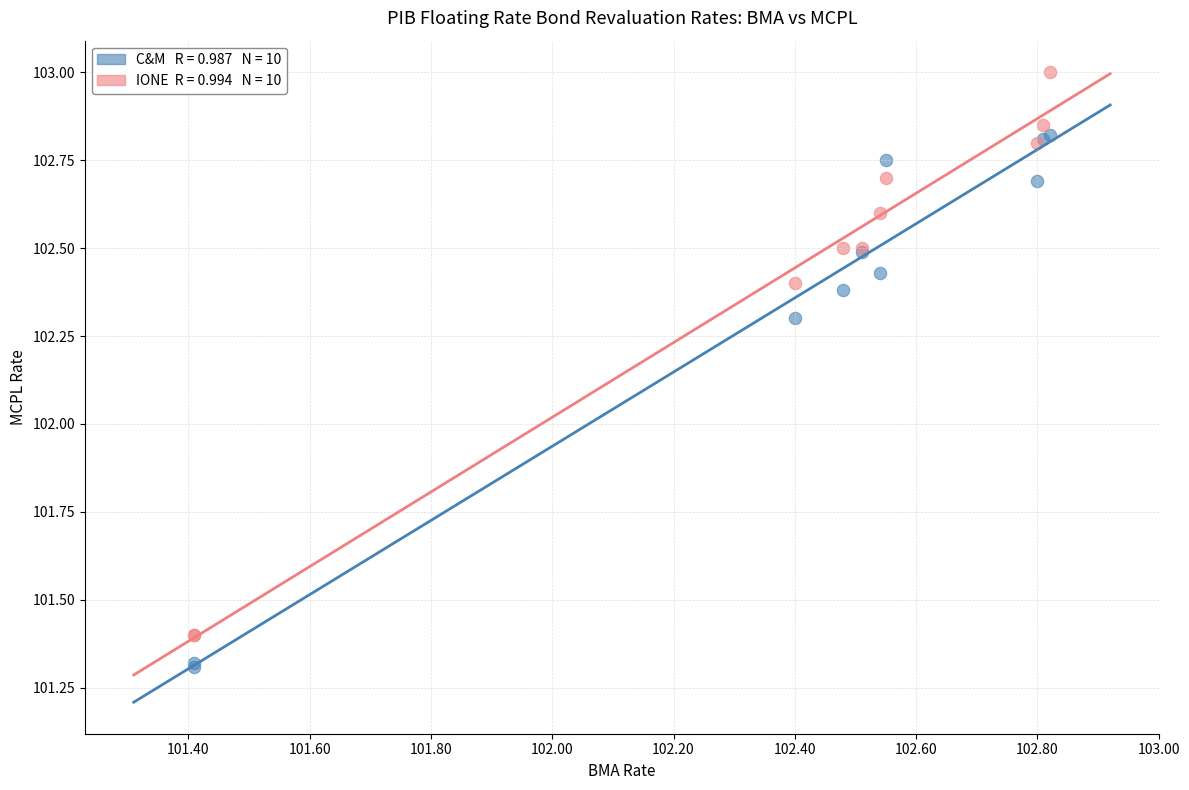

Across all series, what Y value is closest to 102?

102.3